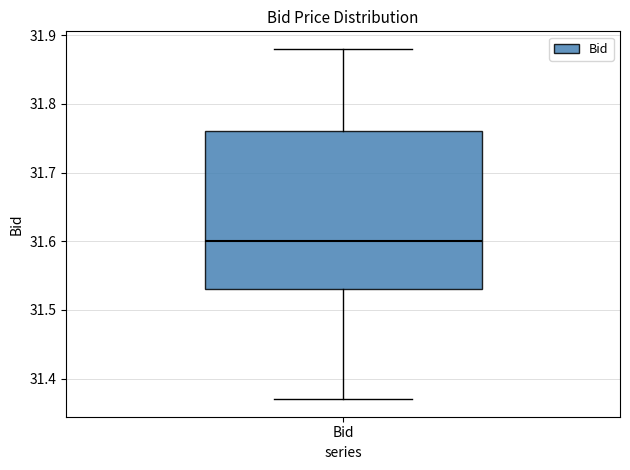

Read this box plot against the y-axis: the position of the median line, the range covered by the box, and the ends of both whiskers. The values are not printed on the chart, so give them approximately, as read against the axis.

median 31.60, box 31.53 to 31.76, whiskers 31.37 to 31.88